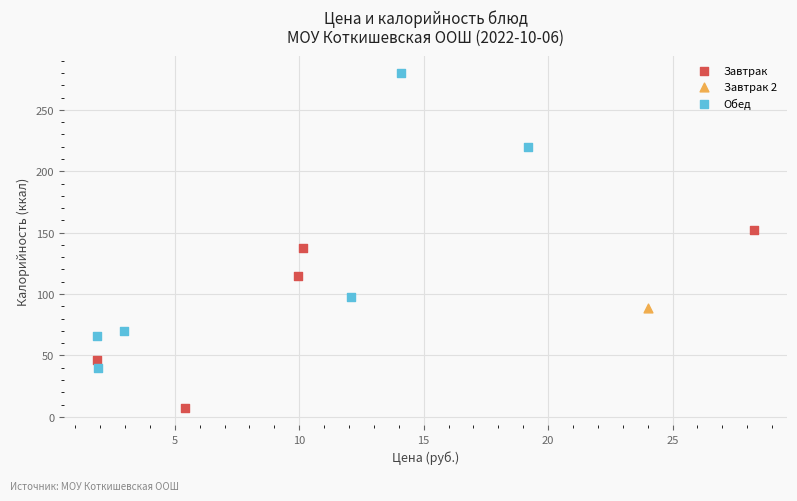

What are all the series names shown in the legend?

Завтрак, Завтрак 2, Обед